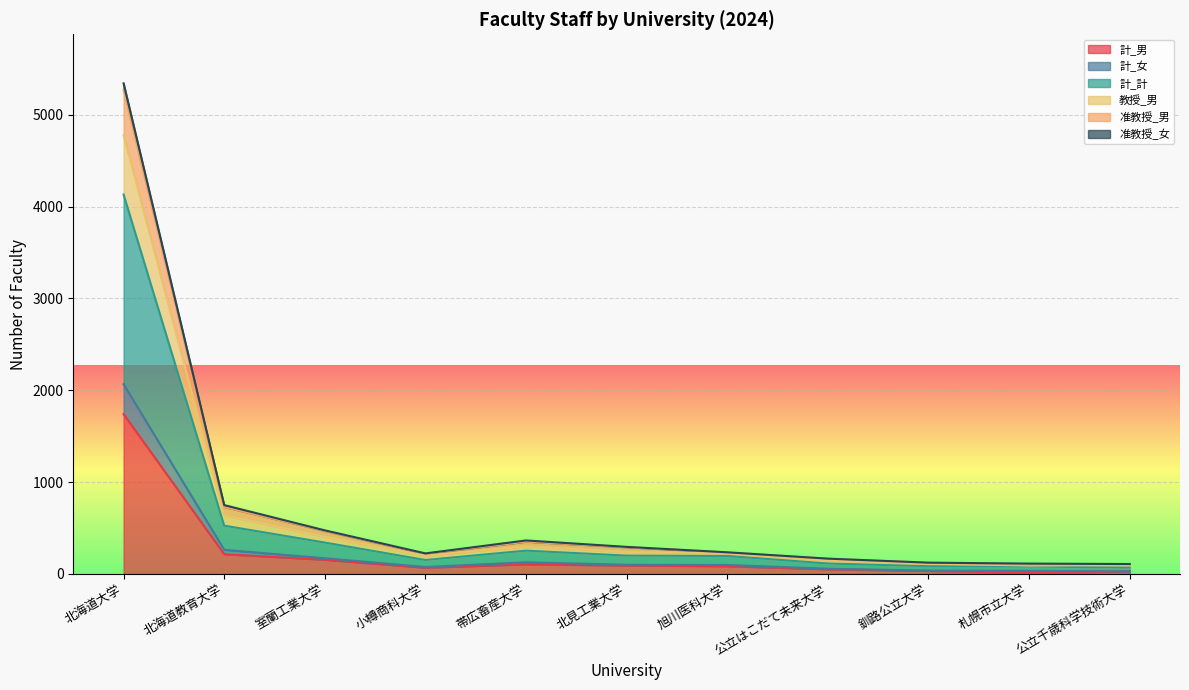

What position from the right is 旭川医科大学?

5